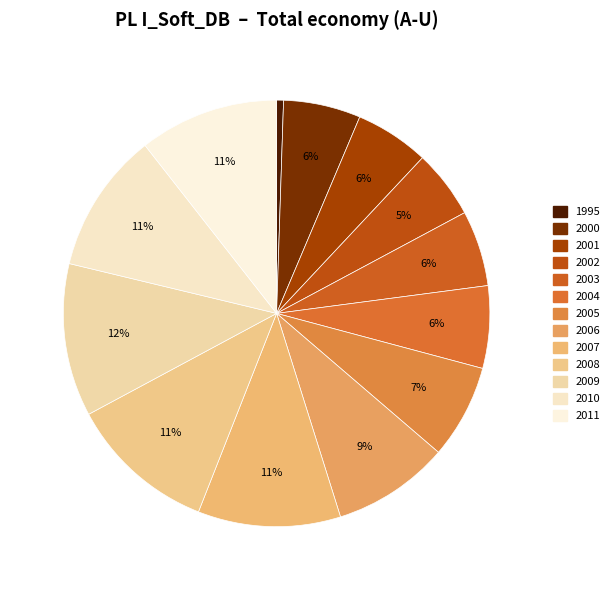

What is the change in value from 2000 to 2005?

+864